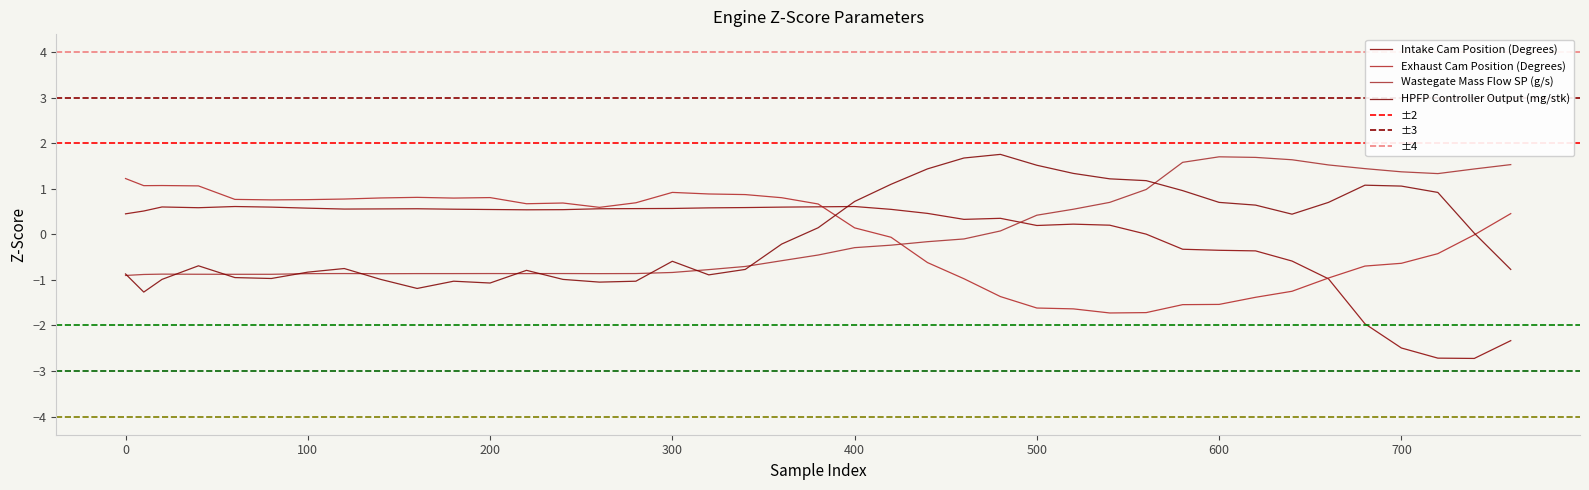

Where is the first local maximum for Wastegate Mass Flow SP (g/s)?

100